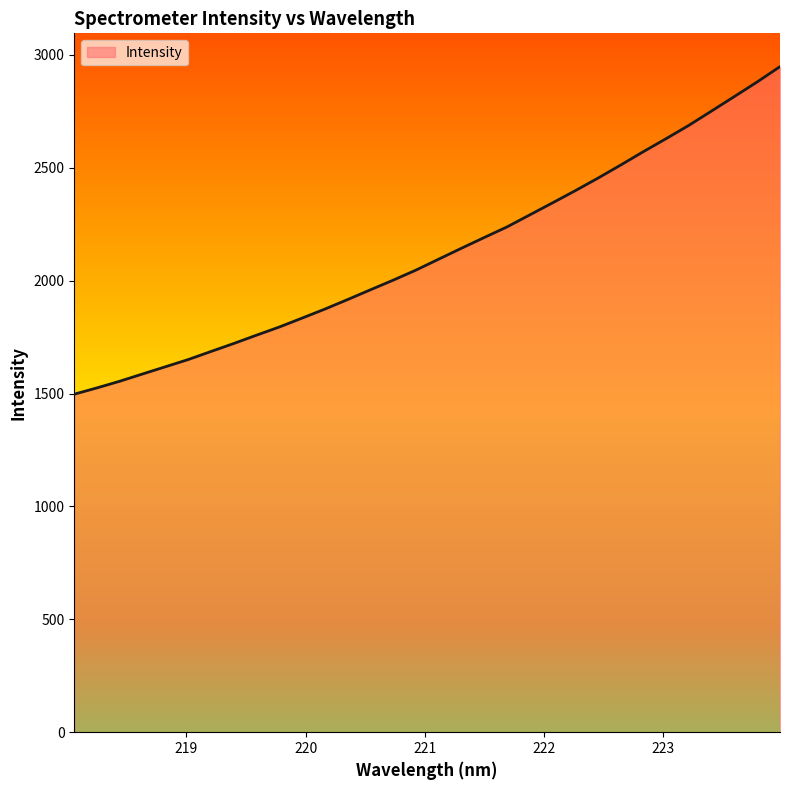

What is the minimum value shown in the chart?

1497.0